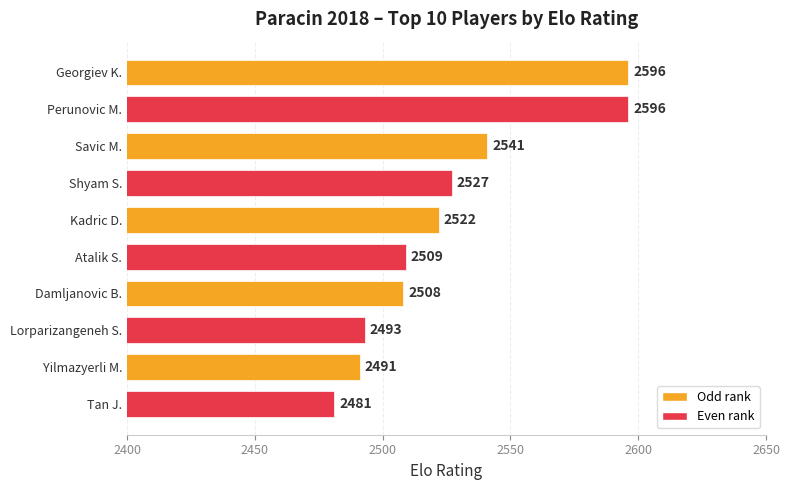

What is the minimum value shown in the chart?

2481